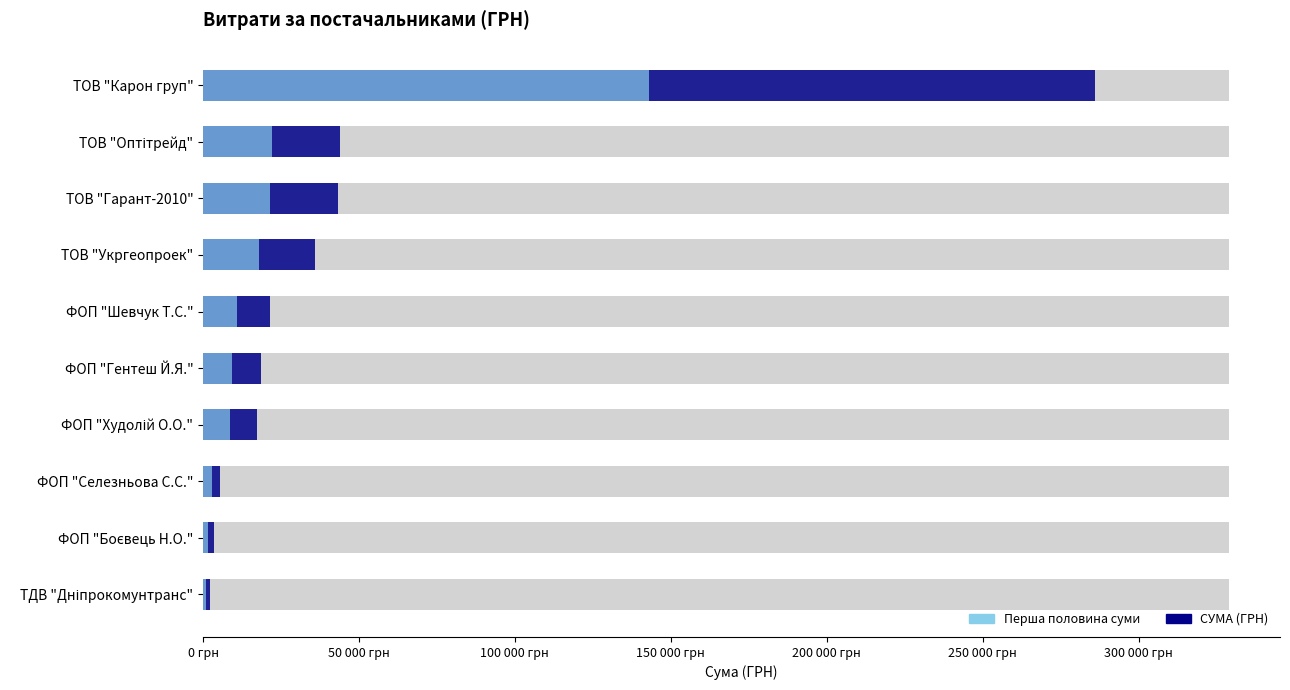

What is the minimum value shown in the chart?

2122.6